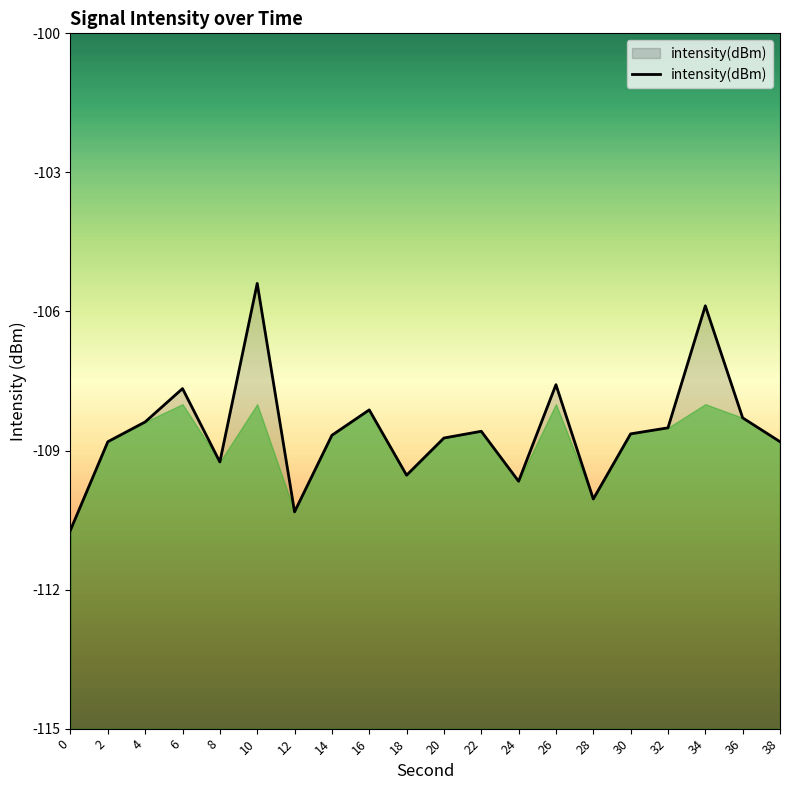

Rank the categories by value from highest to lowest.

10, 34, 26, 6, 16, 36, 4, 32, 22, 30, 14, 20, 38, 2, 8, 18, 24, 28, 12, 0